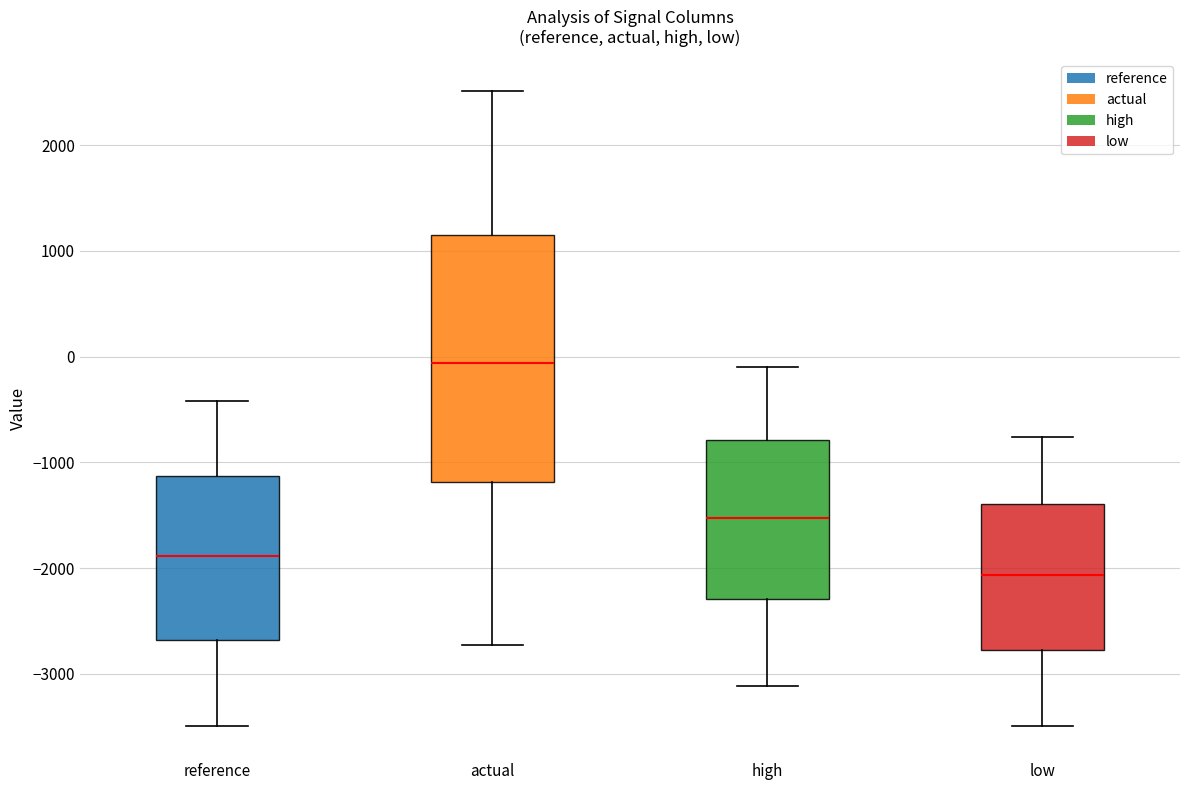

Which box is the tallest, from its lower edge to its upper edge?

actual